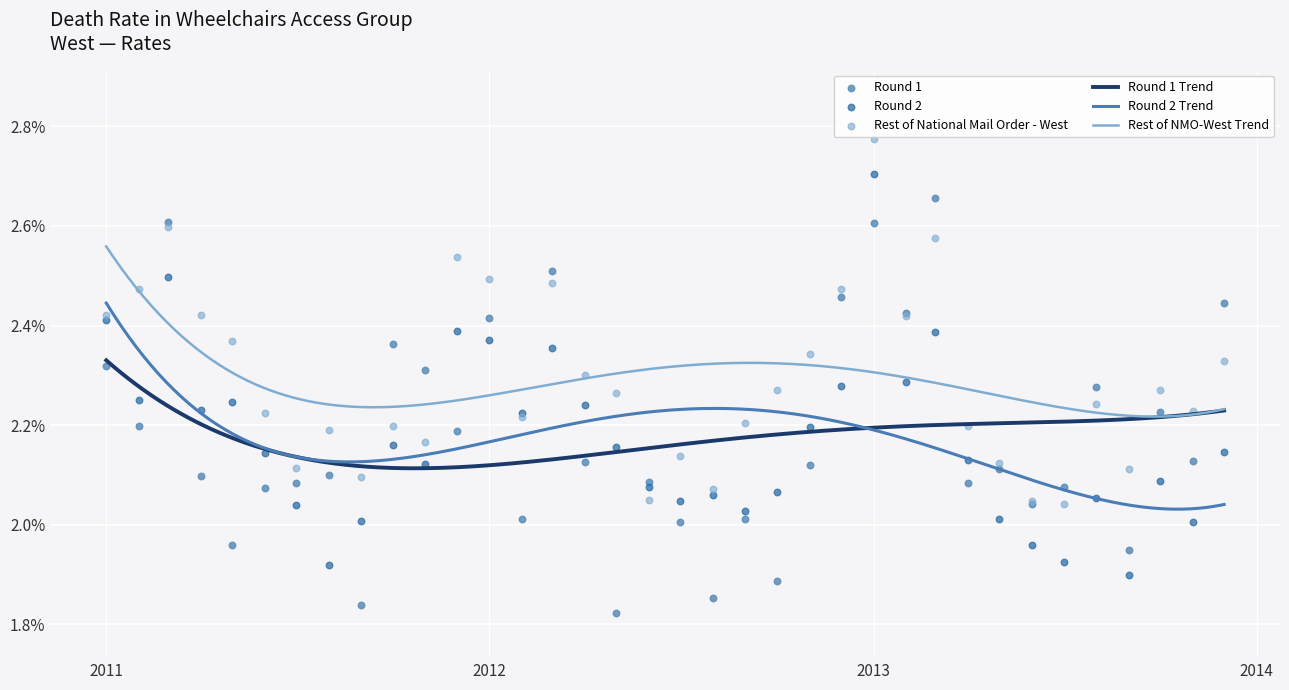

Which series has the largest Y range (max minus min)?

Round 1